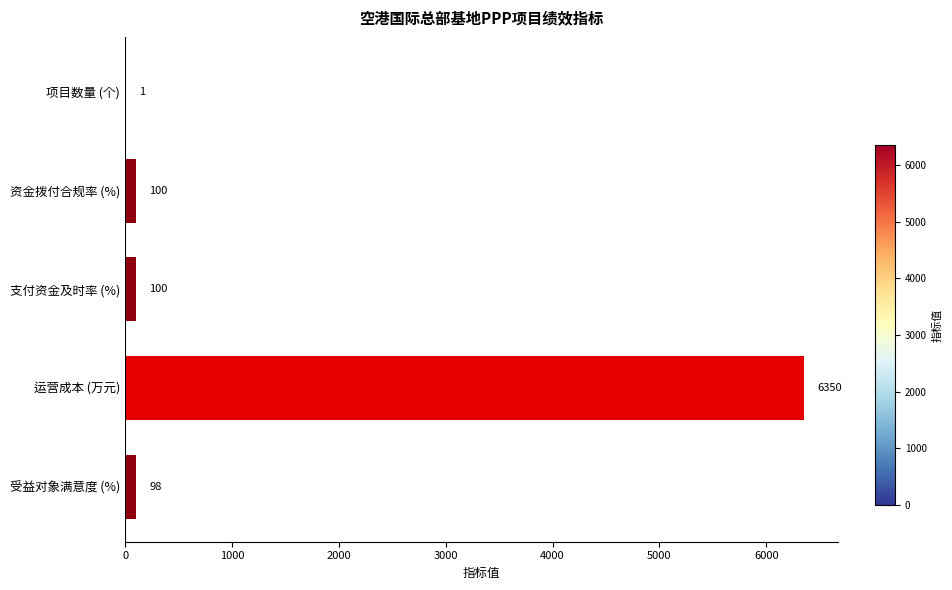

Reading top to bottom, what are all the values shown in this chart?

项目数量 (个)=1	资金拨付合规率 (%)=100	支付资金及时率 (%)=100	运营成本 (万元)=6350	受益对象满意度 (%)=98